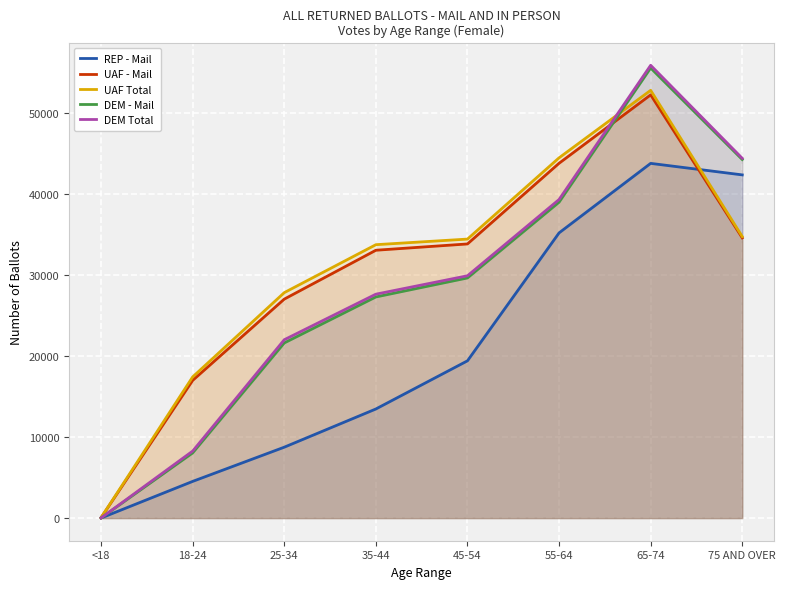

Is it true that UAF Total equals 12960 at 45-54?

False